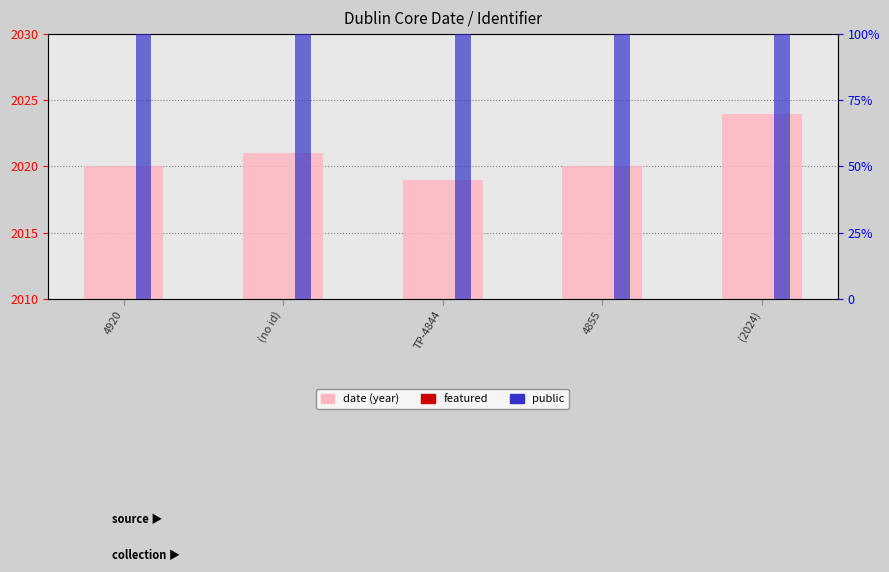

Between 4920 and 4855, which series saw the biggest shift?

date (year)